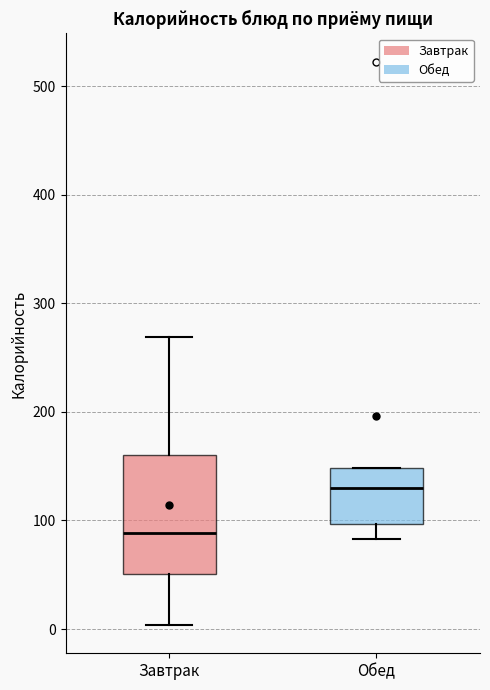

Where is the upper edge of the box for Завтрак on the y-axis? The values are not printed on the chart, so give them approximately, as read against the axis.

160